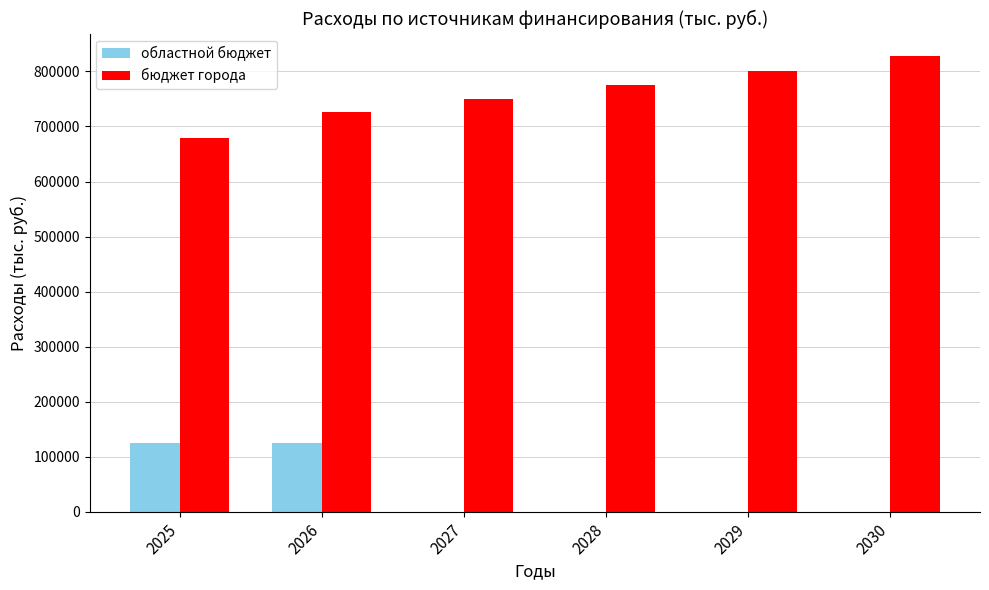

Between 2026 and 2028, which series saw the biggest shift?

областной бюджет